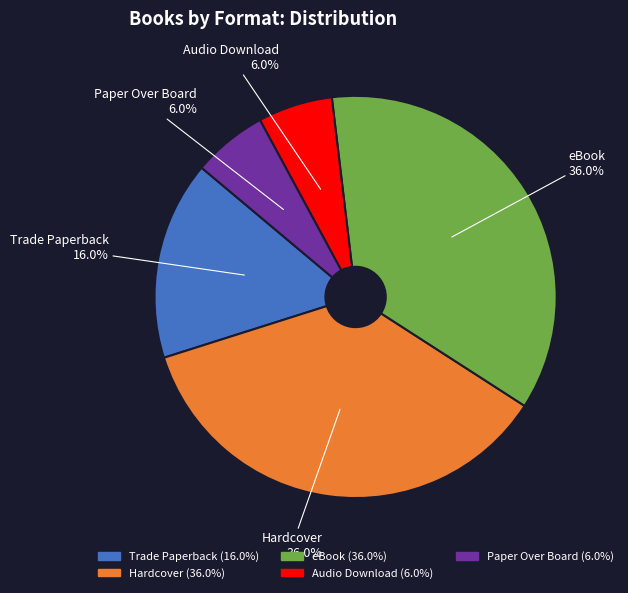

Is there any slice that represents more than half of the pie?

No